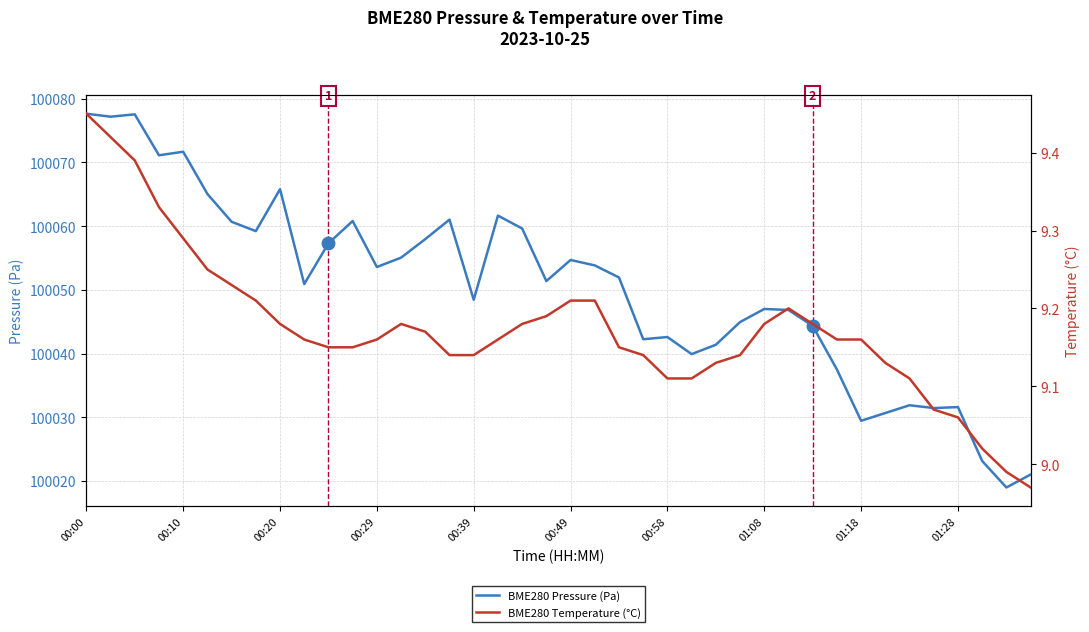

True or false: BME280 Temperature (°C) has a value of 15.8 at 25.

False